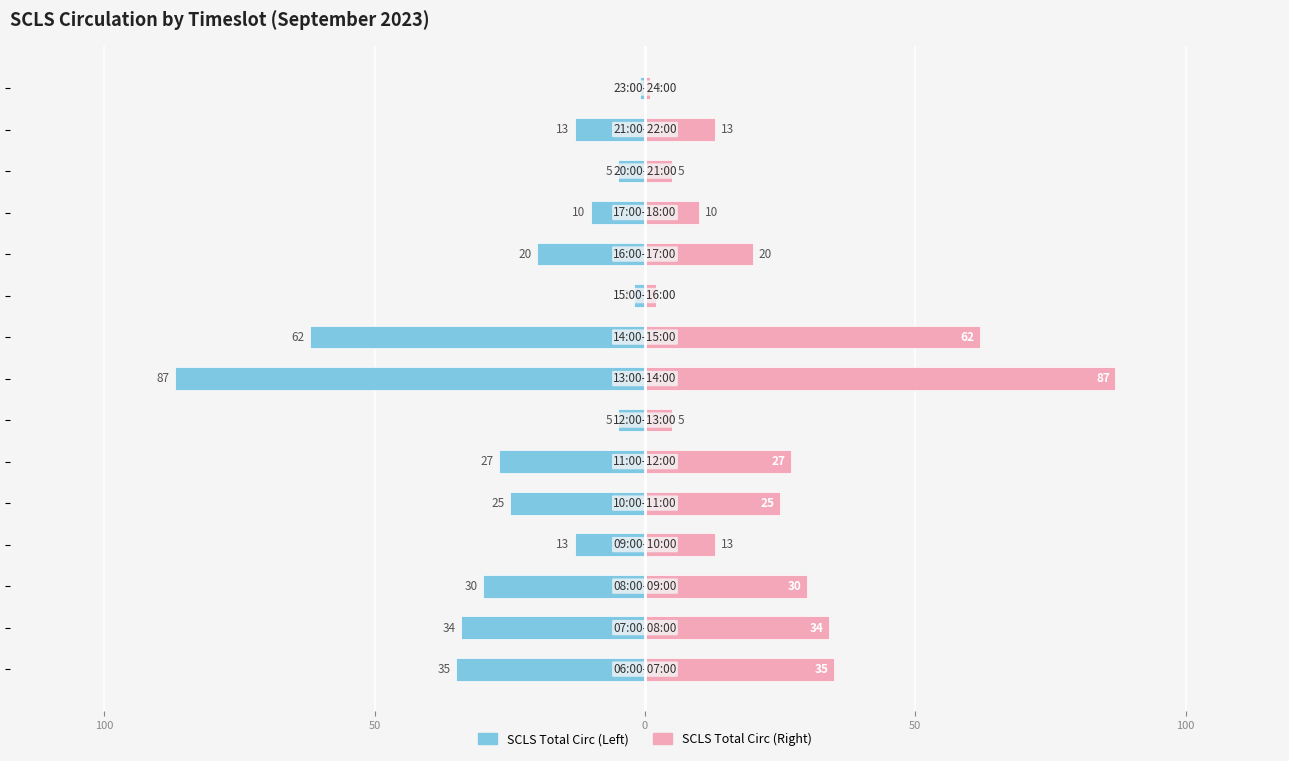

Which has a higher value, 7 or 150?

150